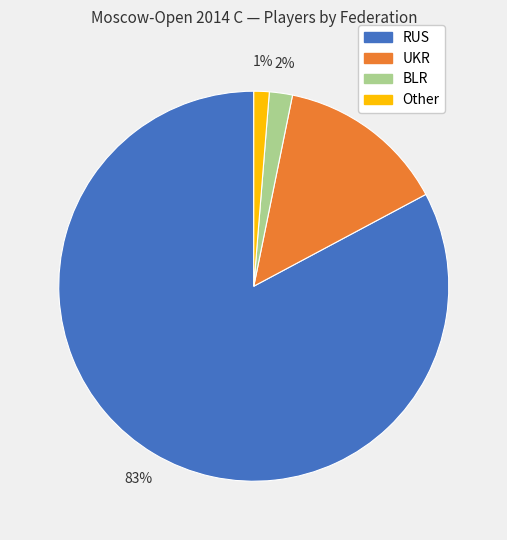

How many segments does this pie chart have?

4